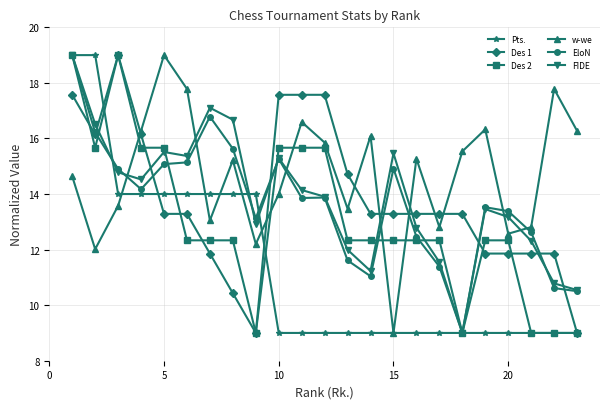

What are all the series names shown in the legend?

Pts., Des 1, Des 2, w-we, EloN, FIDE